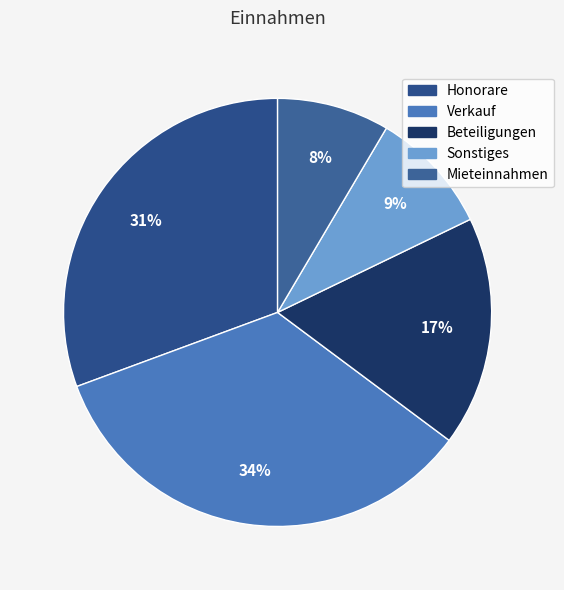

Count the number of slices in the pie.

5